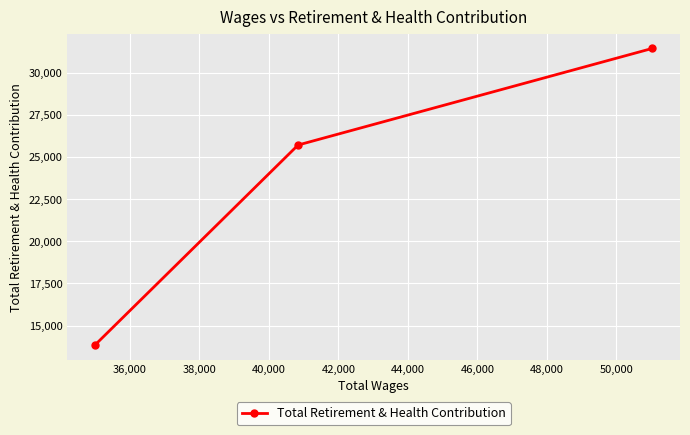

What is the difference between the maximum and minimum values?

17567